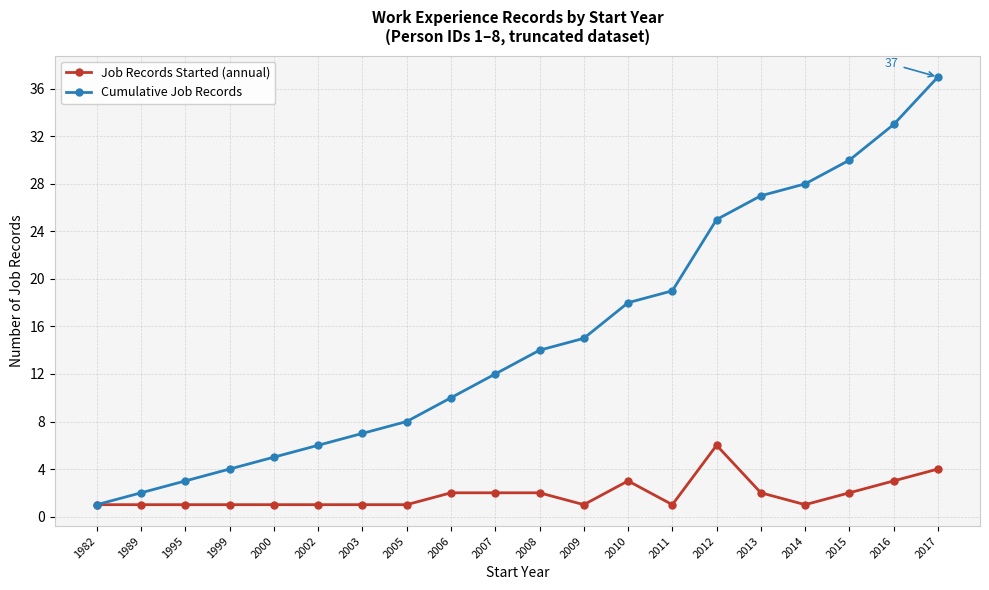

Count the Job Records Started (annual) values in the range 1 to 2.

16